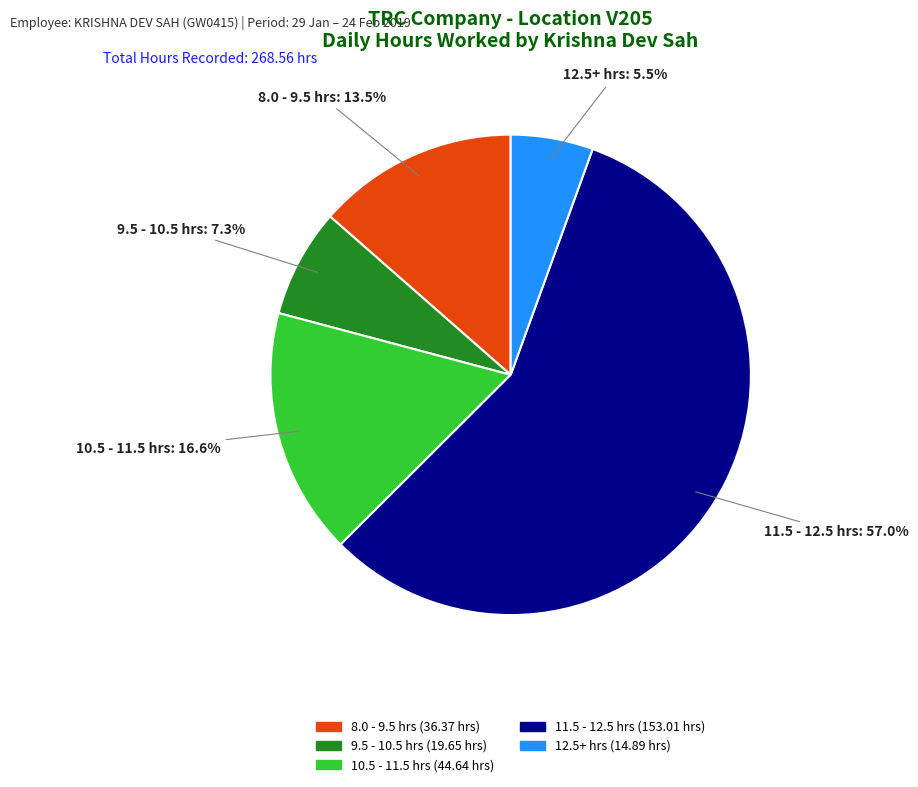

Is there a majority slice in this chart?

Yes